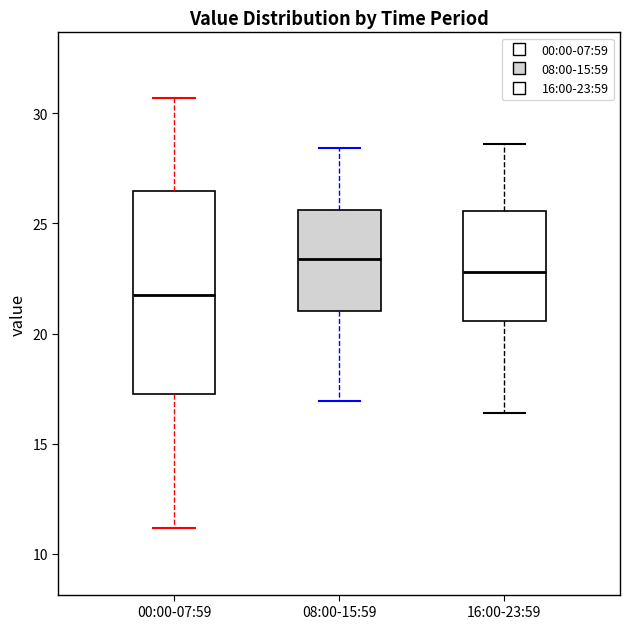

Reading left to right, transcribe this box plot: for each box, give where its median line is, the range the box spans, and where its two whiskers end, as read against the y-axis. The values are not printed on the chart, so give them approximately, as read against the axis.

00:00-07:59: median 21.5, box 17.5 to 26.5, whiskers 11.0 to 30.5
08:00-15:59: median 23.5, box 21.0 to 25.5, whiskers 17.0 to 28.5
16:00-23:59: median 23.0, box 20.5 to 25.5, whiskers 16.5 to 28.5